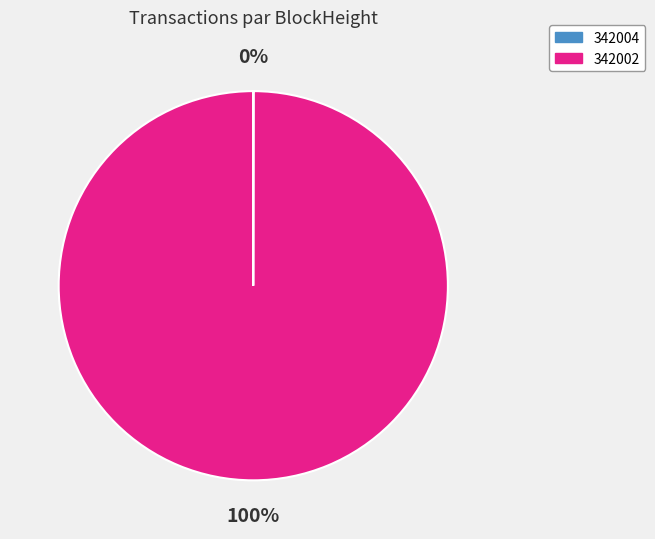

What is the majority slice?

342002